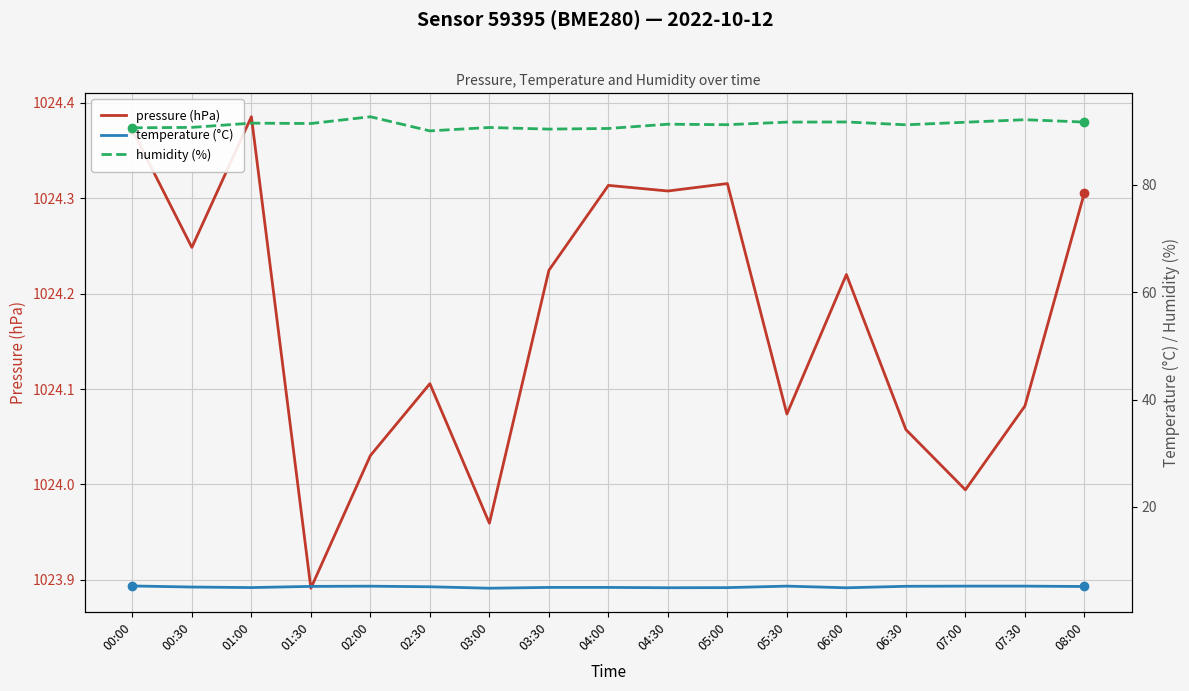

How many interior local peaks does the humidity (%) series have?

6